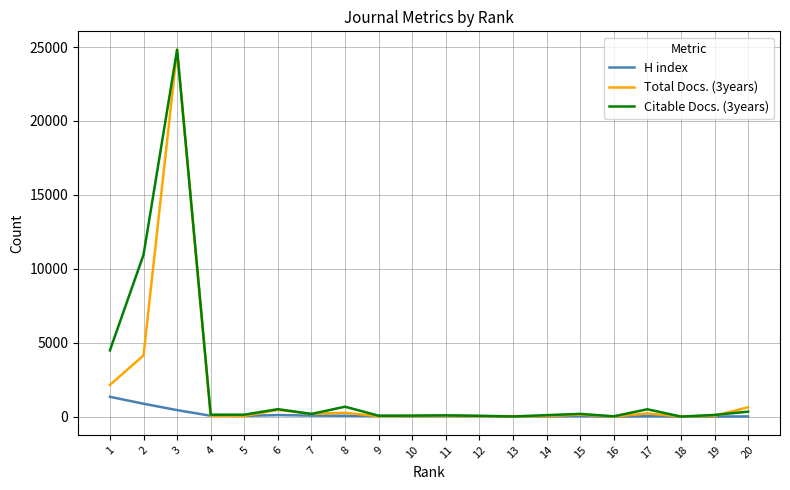

What is the sum of all Total Docs. (3years) values?

33260